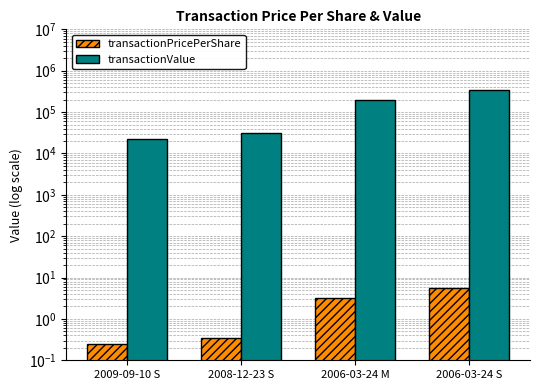

Reading left to right, what are all the values shown in this chart?

transactionPricePerShare: 0.2	0.3	3.1	5.5
transactionValue: 22175.0	31212.0	196875.0	343750.0